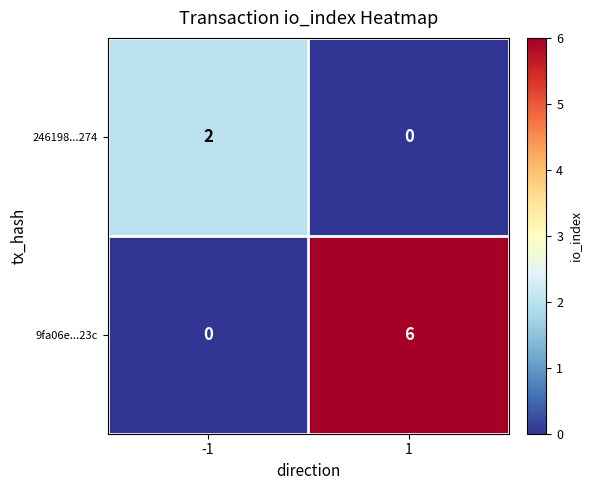

What is the approximate value of 9fa06e...23c at 1?

6